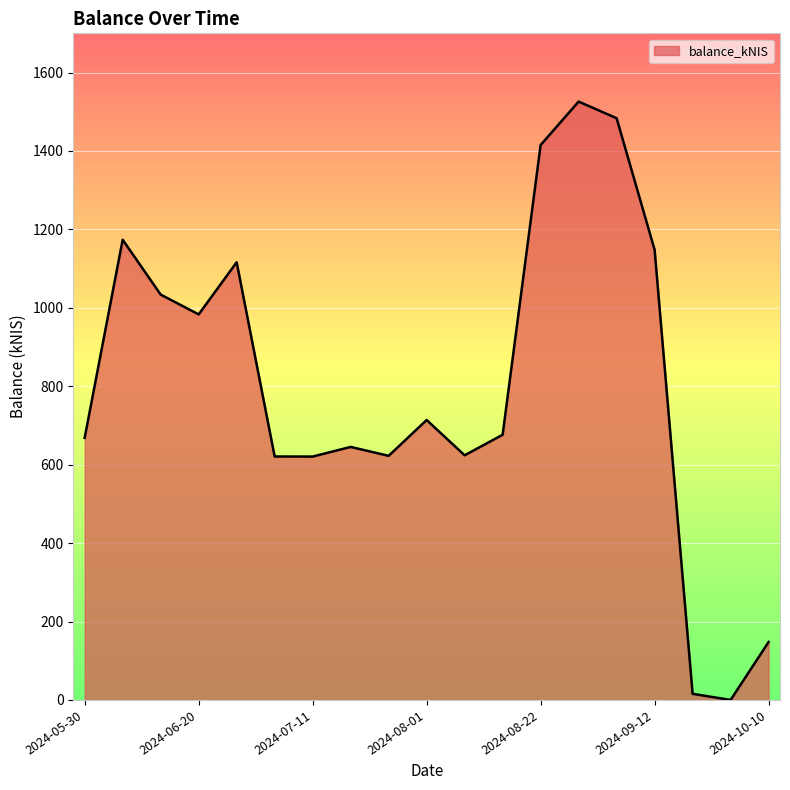

What is the difference between the maximum and minimum values?

1525.9